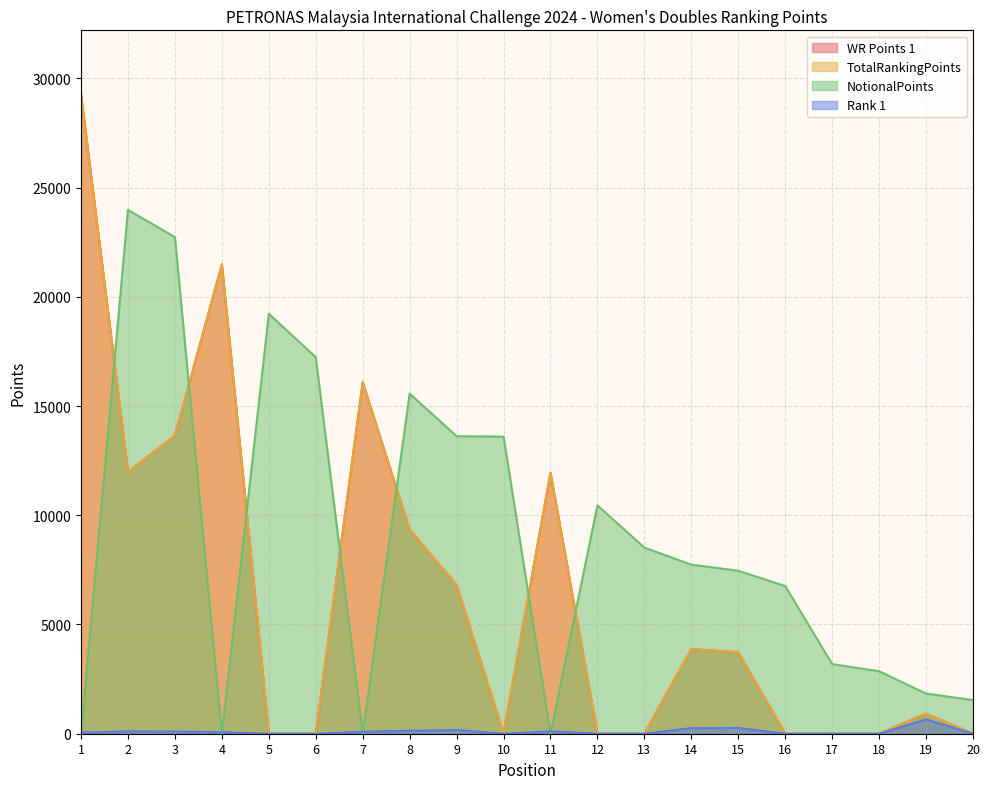

What value does the WR Points 1 series have at 7?

16090